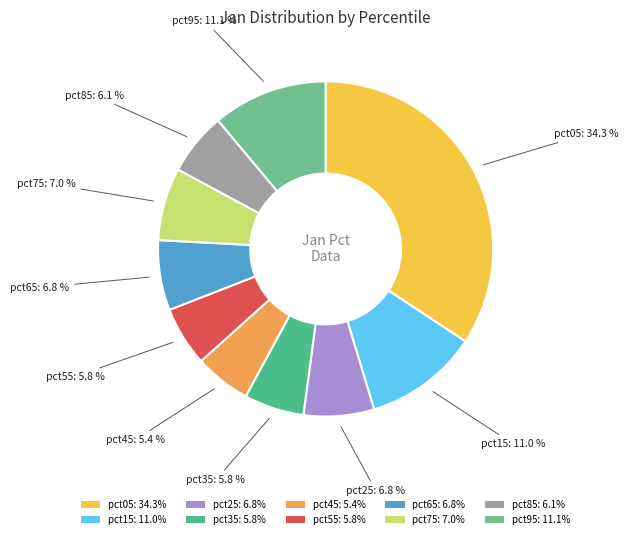

What is the largest slice in the pie chart?

pct05